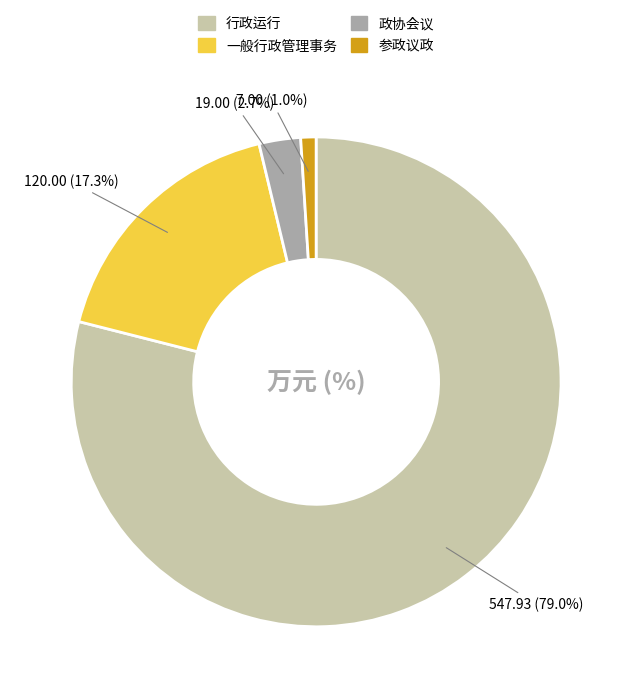

Is it true that 一般行政管理事务 is 28% of the pie?

False